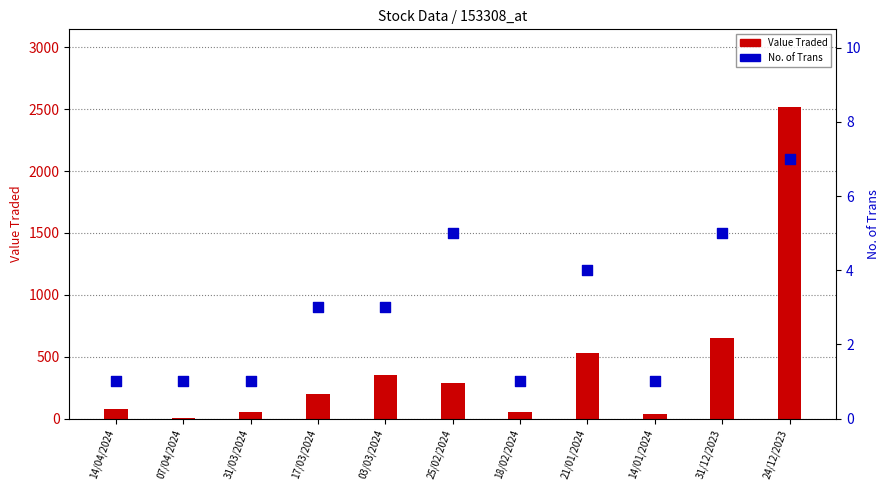

Which series reaches the minimum Y coordinate?

No. of Trans